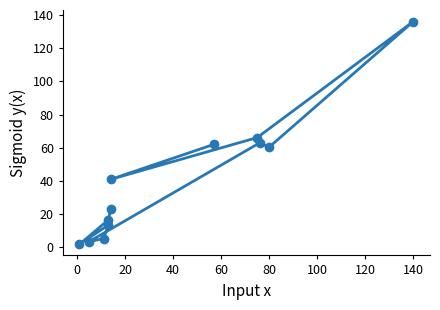

The chart shows a value of 111.9 at 100. True or false?

False